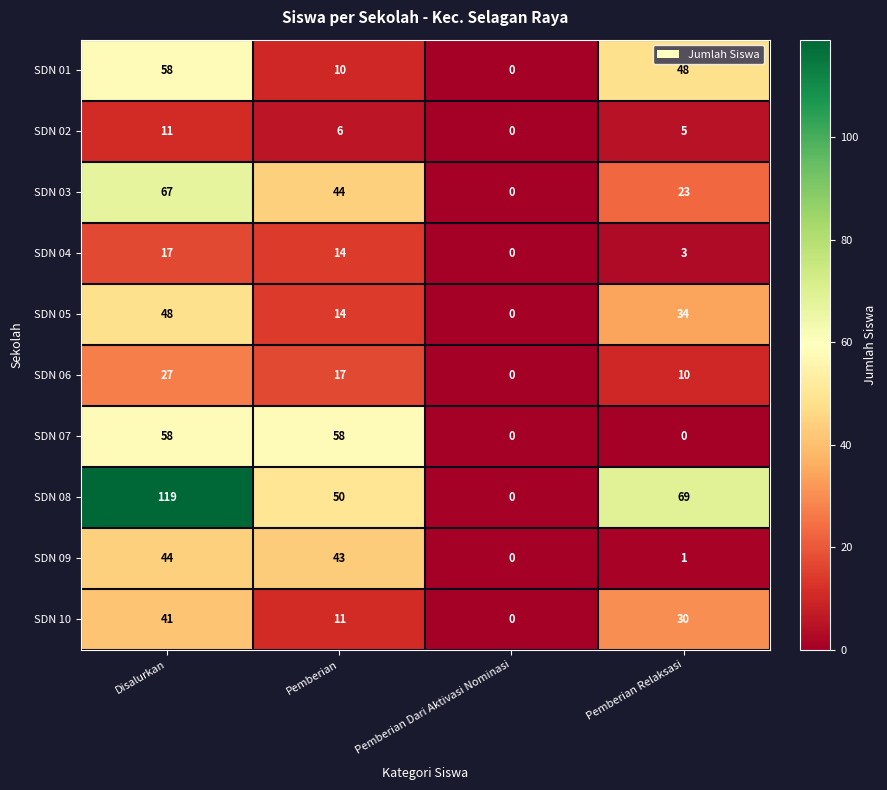

List the labels in order of SDN 05 value, smallest first.

Pemberian Dari Aktivasi Nominasi, Pemberian, Pemberian Relaksasi, Disalurkan